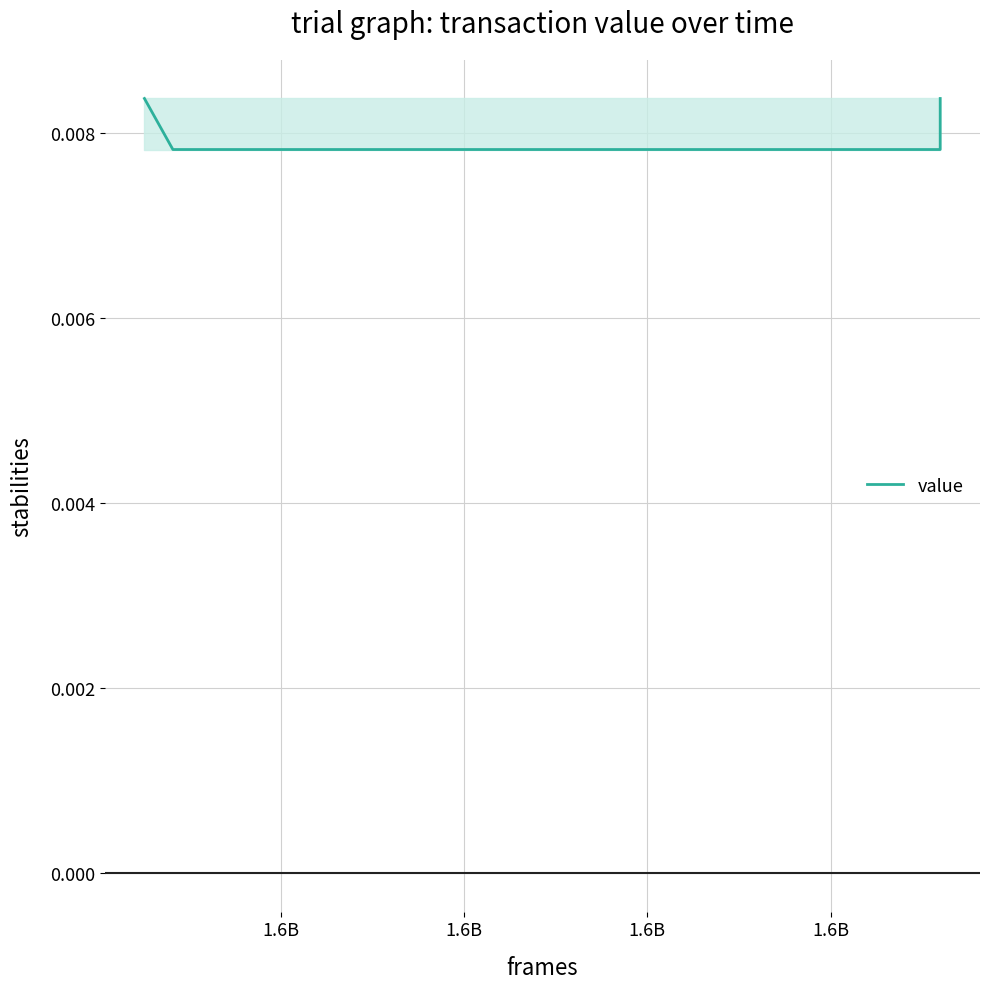

Rank the categories by value from highest to lowest.

1.6B, 1.6B, 1.6B, 1.6B